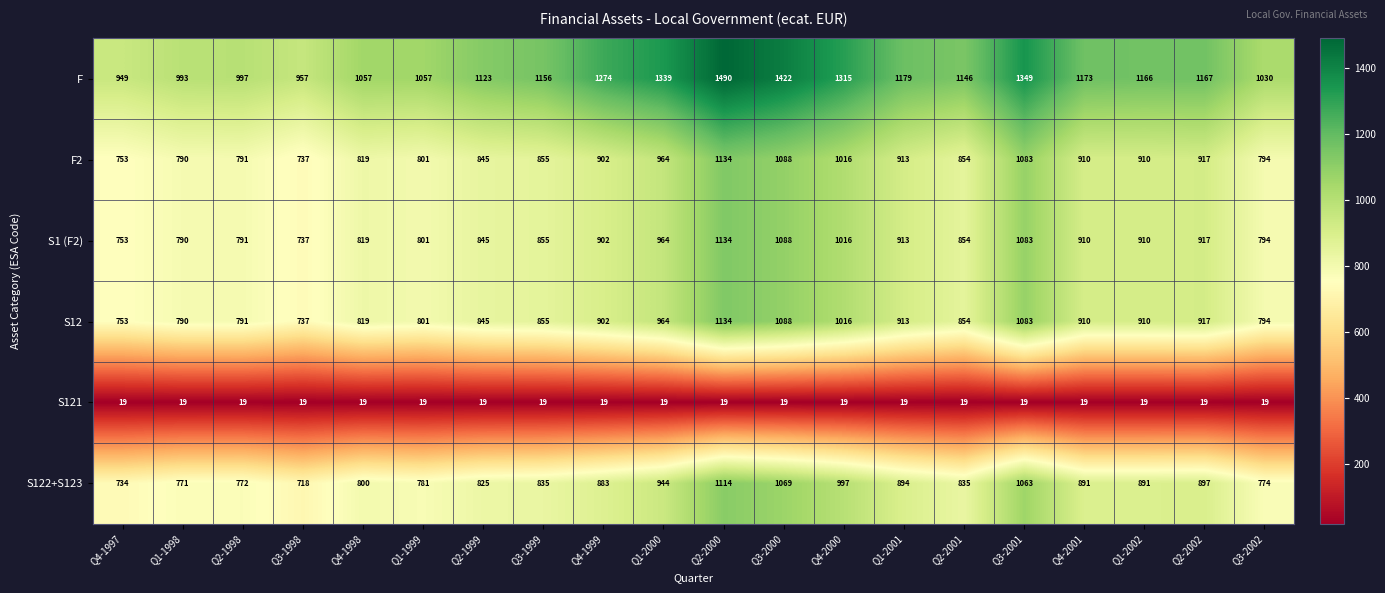

Which series has the widest spread of values?

F